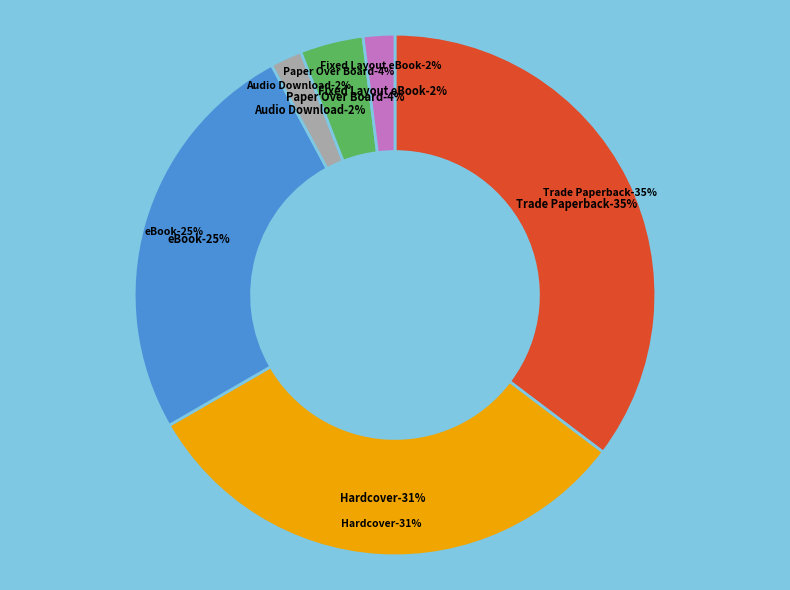

Is there any slice that represents more than half of the pie?

No